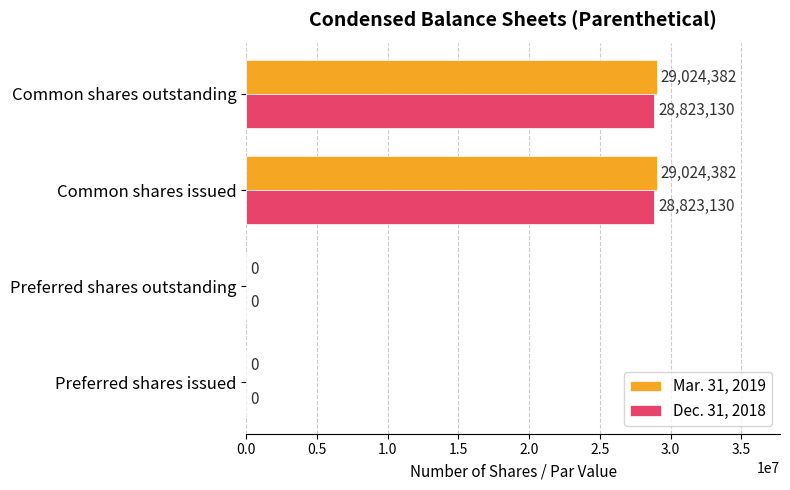

What is the sum of the Dec. 31, 2018 values at Common shares issued and Common shares outstanding?

57646260